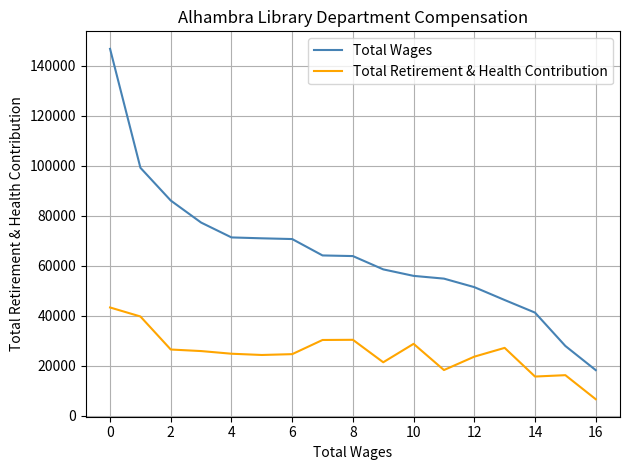

What is the greatest value displayed?

146781